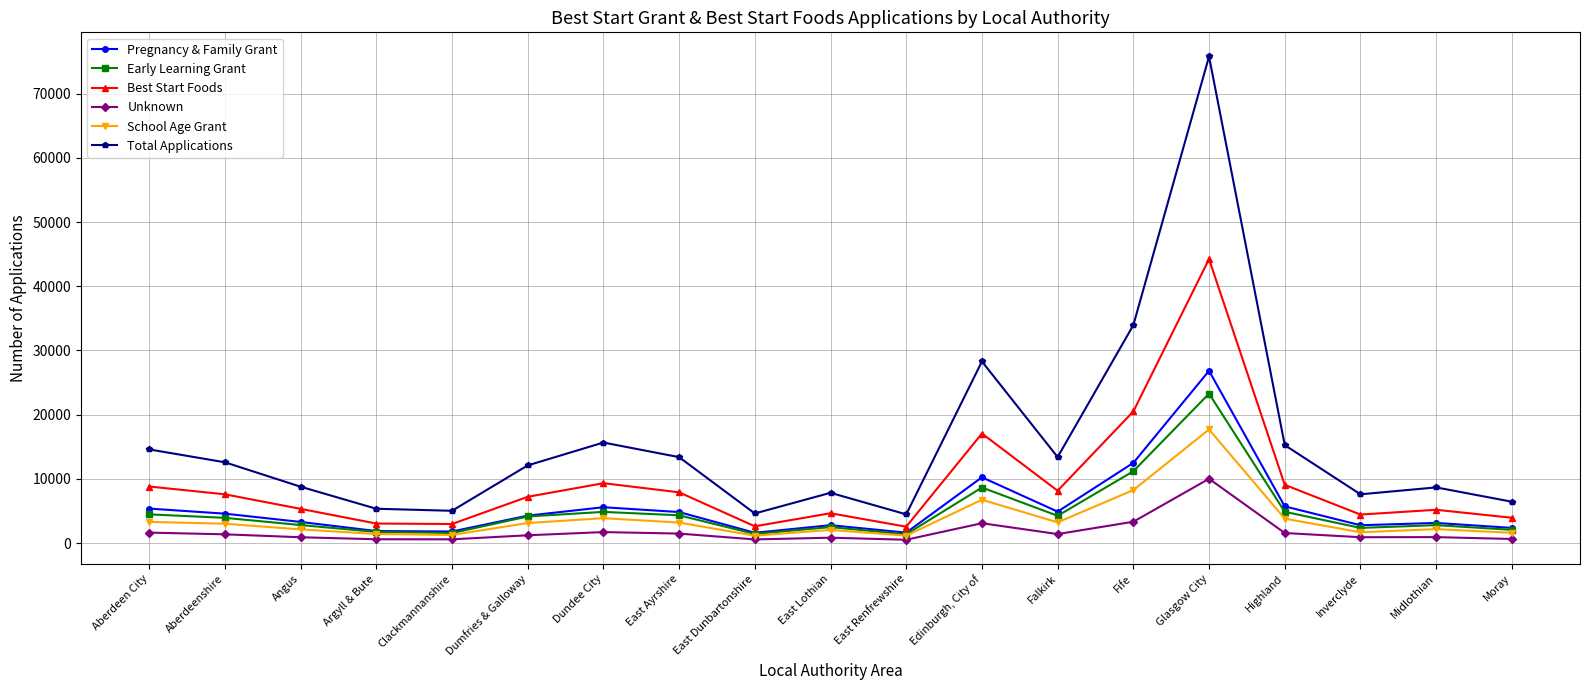

At which category does Total Applications reach its first local peak?

Dundee City